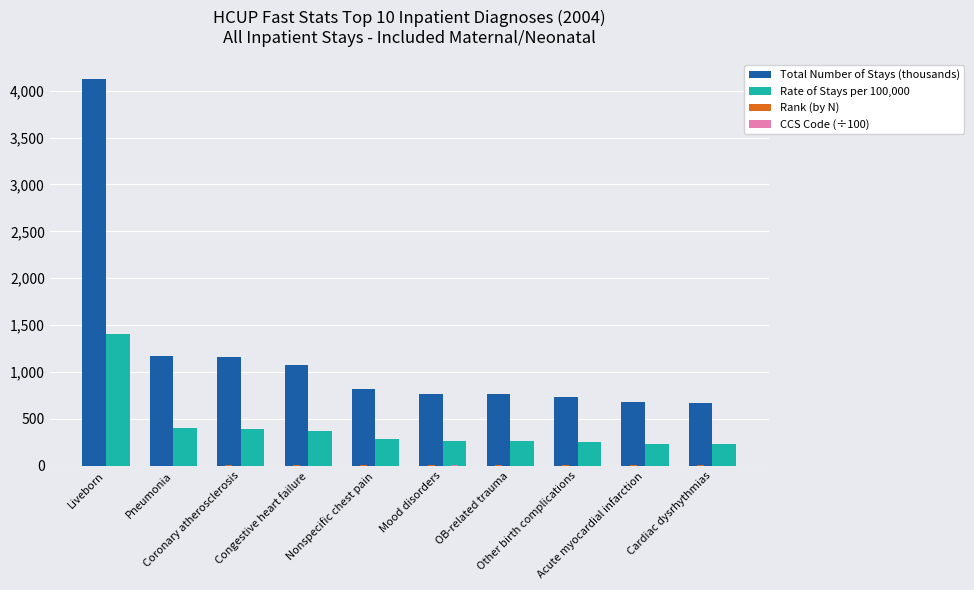

Which series has the largest total across all categories?

Total Number of Stays (thousands)